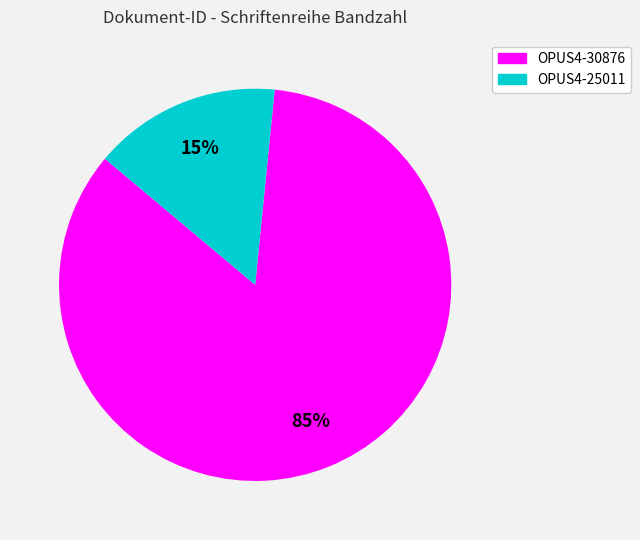

Between OPUS4-30876 and OPUS4-25011, which is larger?

OPUS4-30876